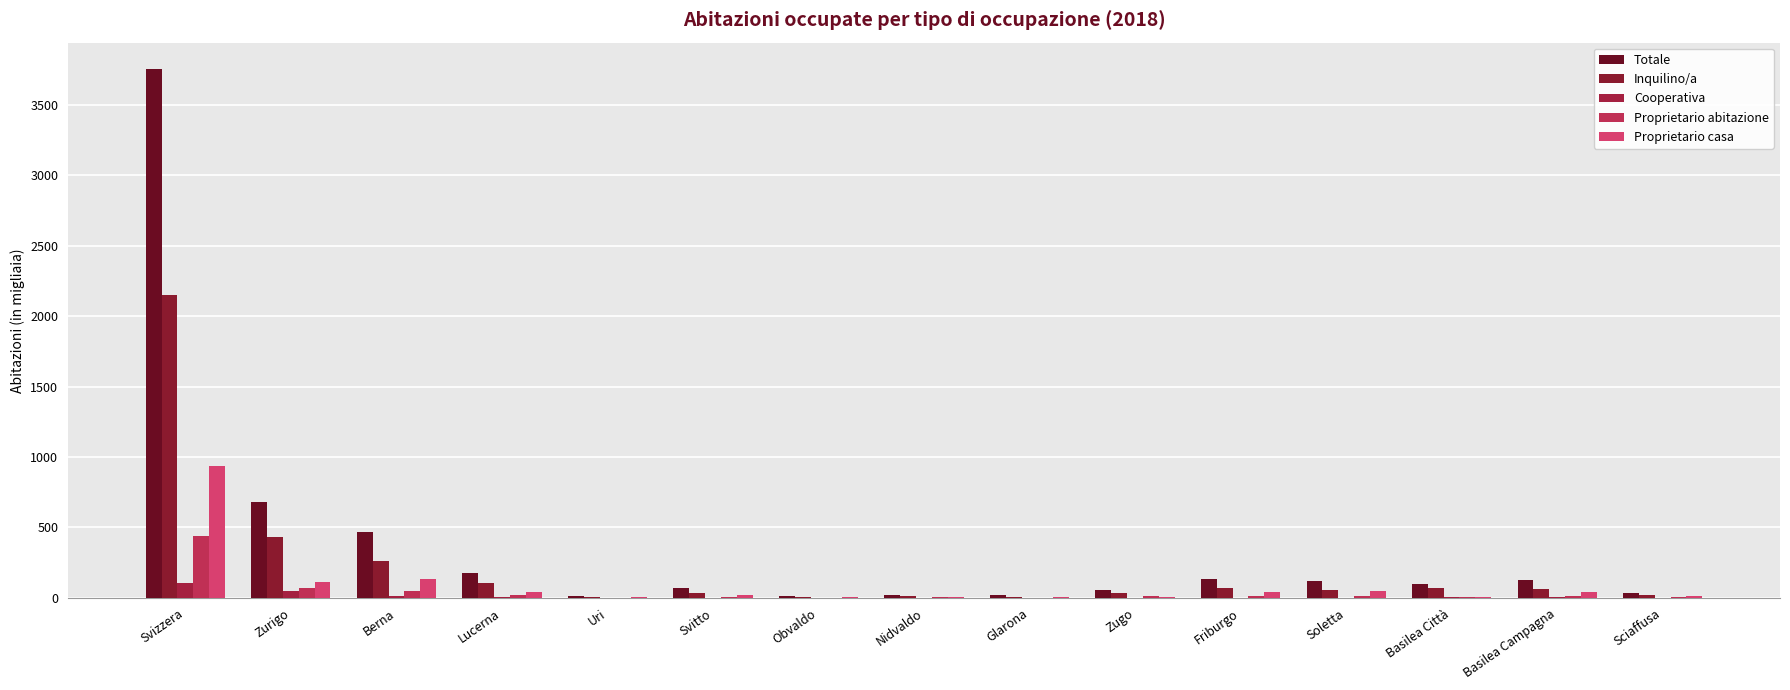

Count the number of data series in this chart.

5